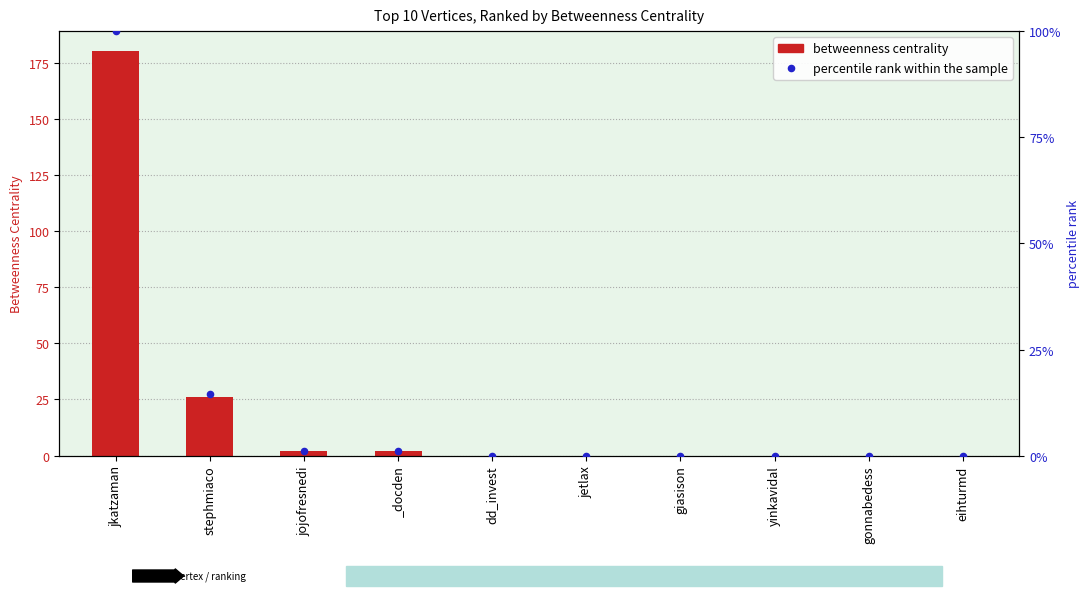

Which series contains the lowest Y value?

Betweenness Centrality